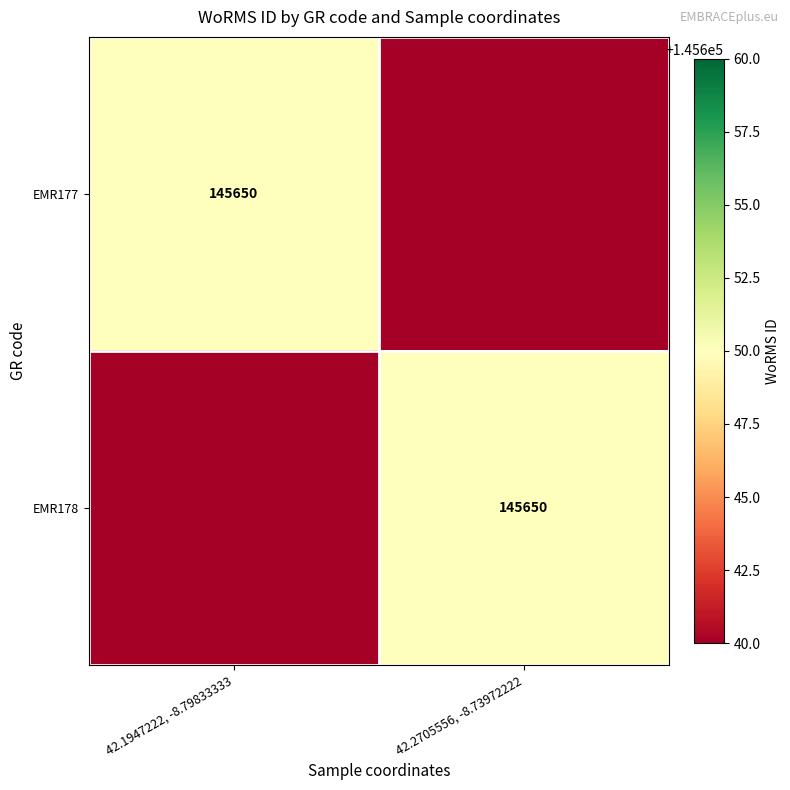

The value of EMR177 at 42.1947222, -8.79833333 is 44779. True or false?

False